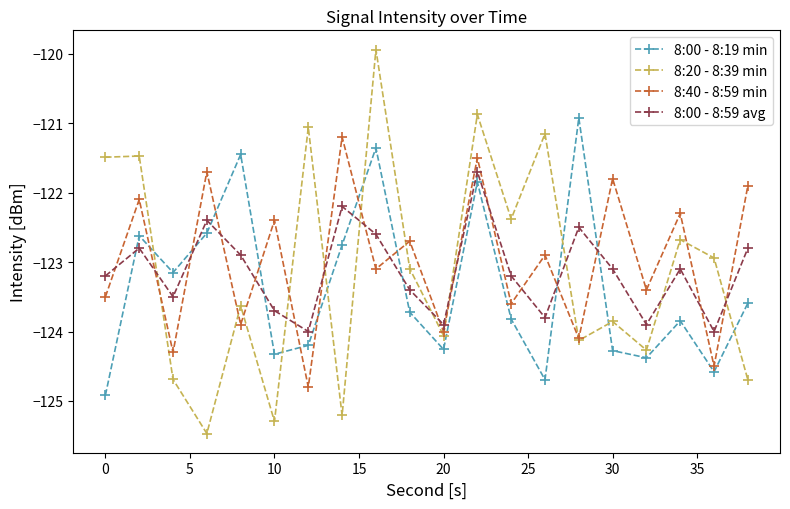

How many lines are shown in the chart?

4